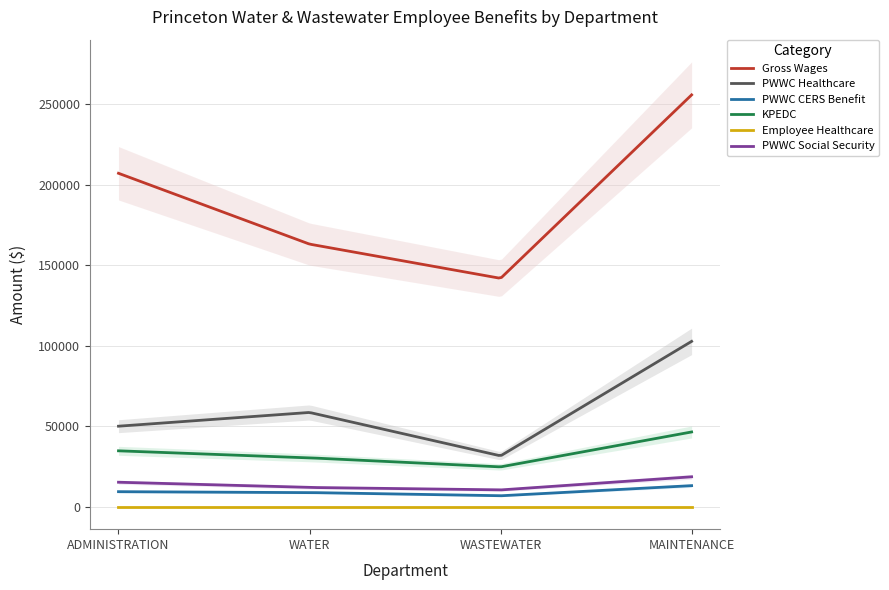

What are all the series names shown in the legend?

Gross Wages, PWWC Healthcare, PWWC CERS Benefit, KPEDC, Employee Healthcare, PWWC Social Security